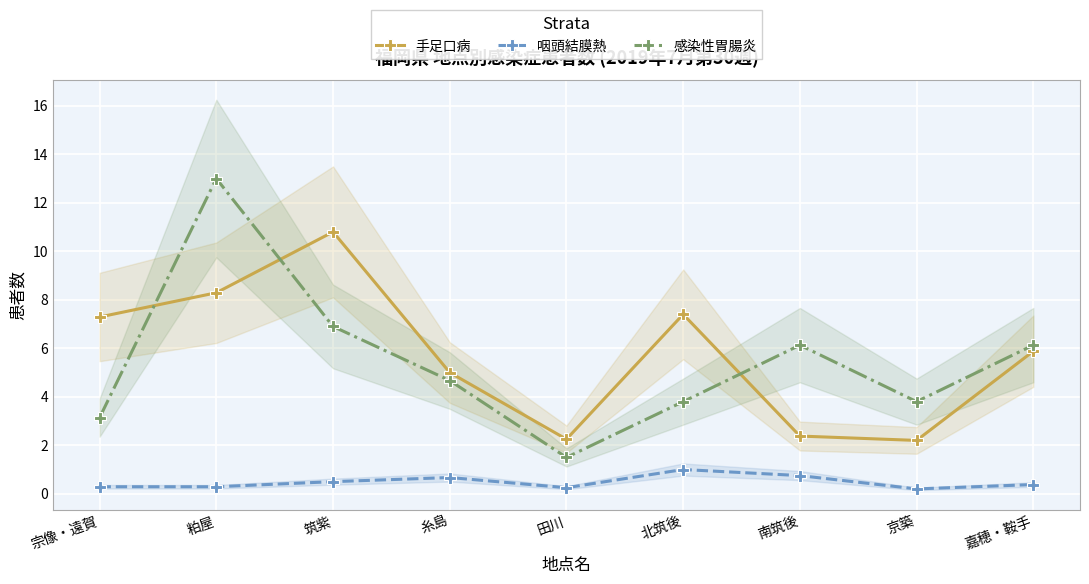

Which series has the largest total across all categories?

手足口病